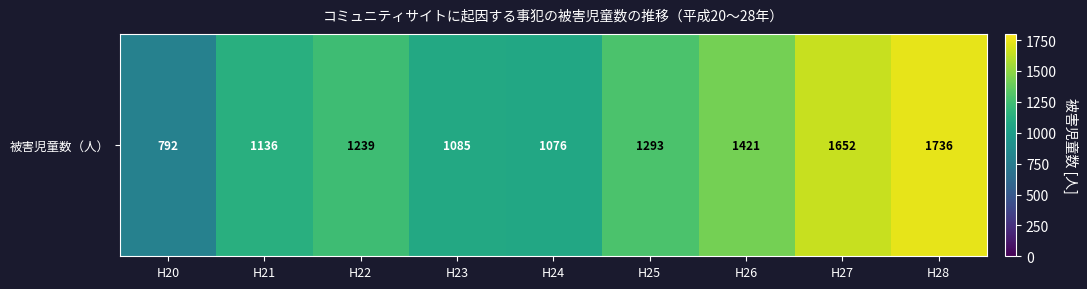

Reading left to right, list all the values displayed in this chart.

H20=792	H21=1136	H22=1239	H23=1085	H24=1076	H25=1293	H26=1421	H27=1652	H28=1736